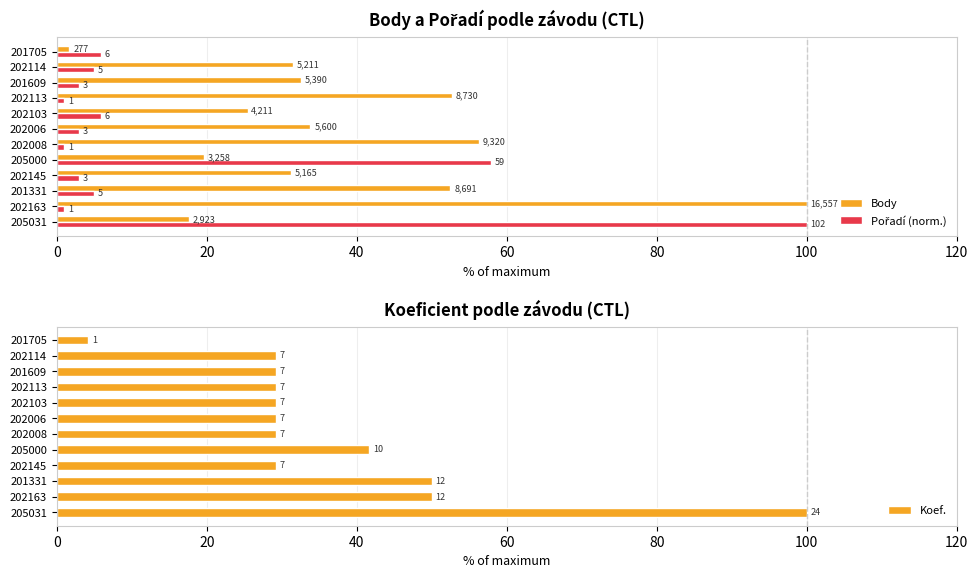

How many bars are there in total?

36